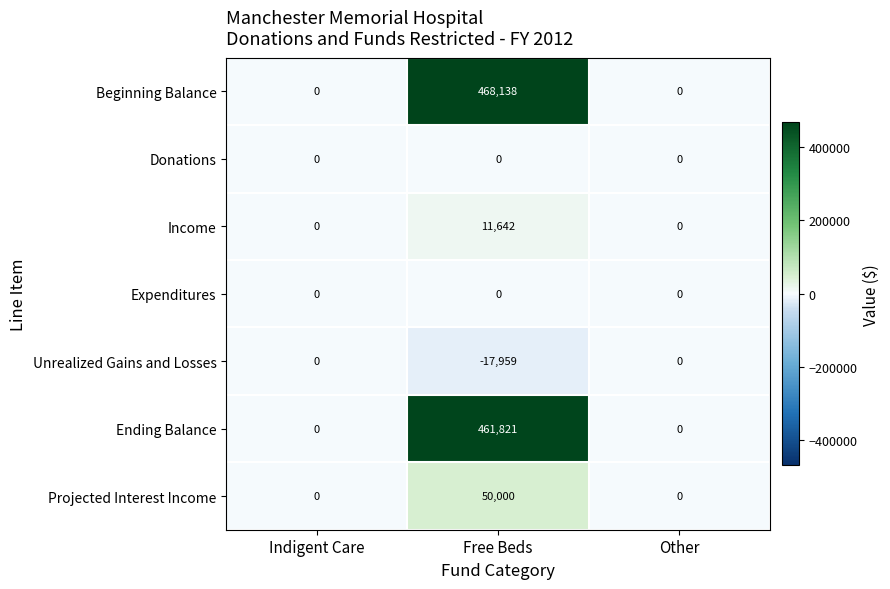

Which series has the widest spread of values?

Beginning Balance